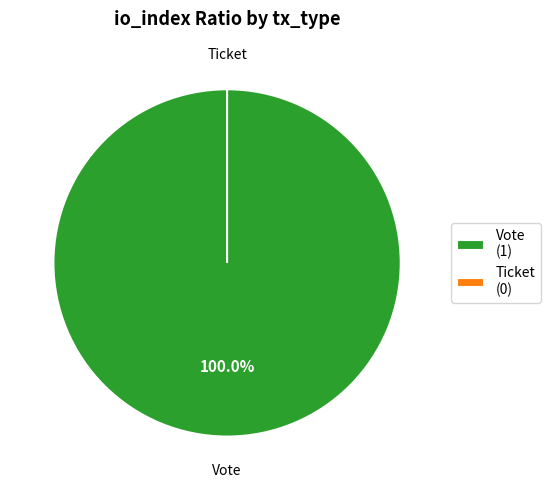

Which has a higher value, Vote or Ticket?

Vote